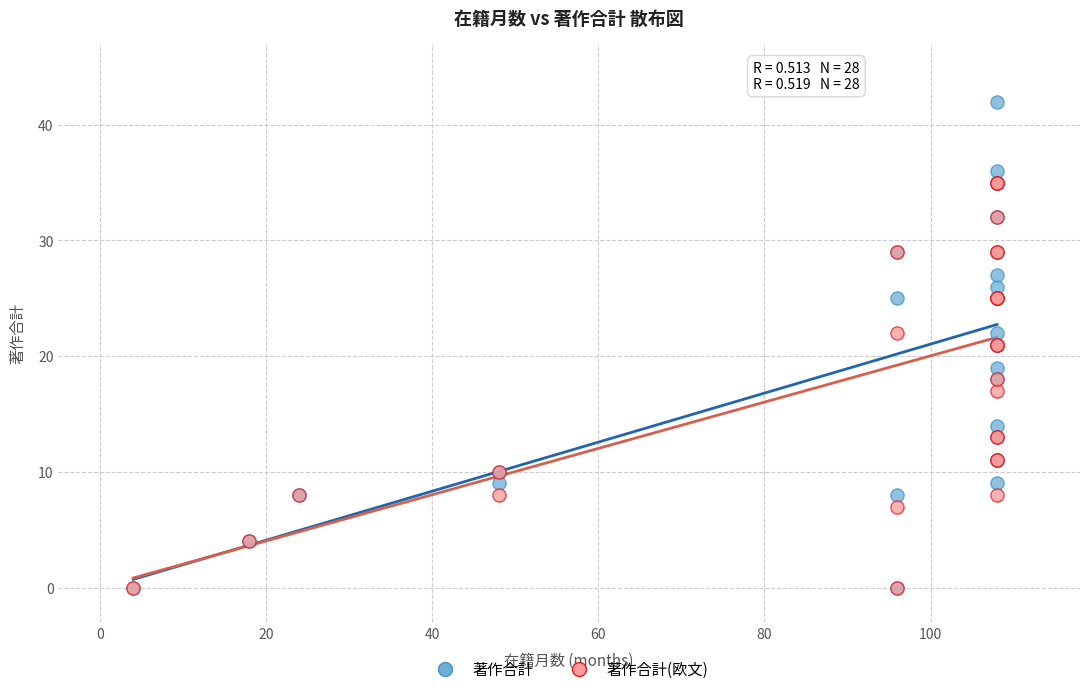

What are all the series names shown in the legend?

著作合計, 著作合計(欧文)